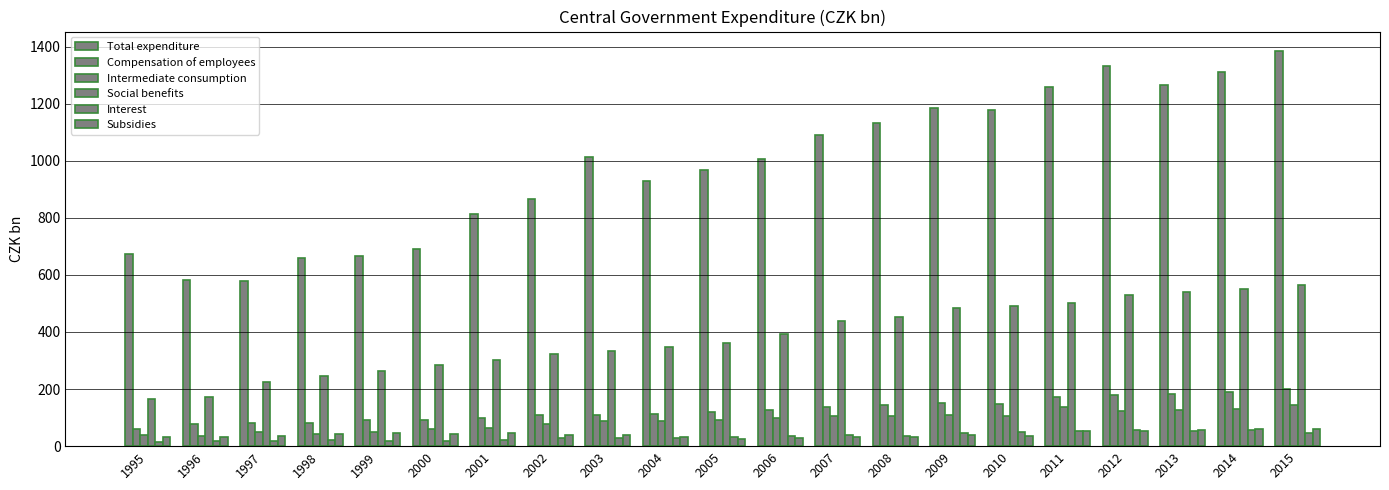

What is the difference between the maximum and minimum values in the Total expenditure series?

803.7